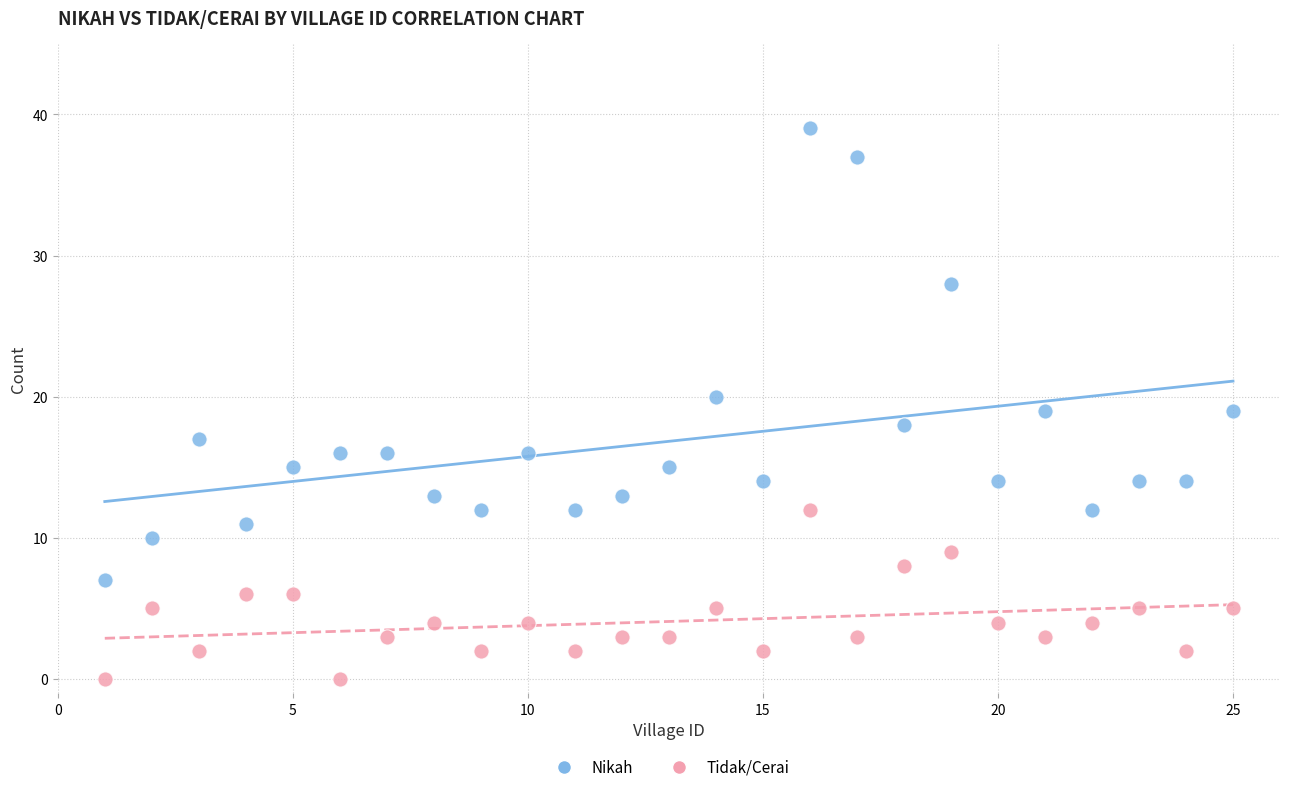

Which series contains the lowest Y value?

Tidak/Cerai